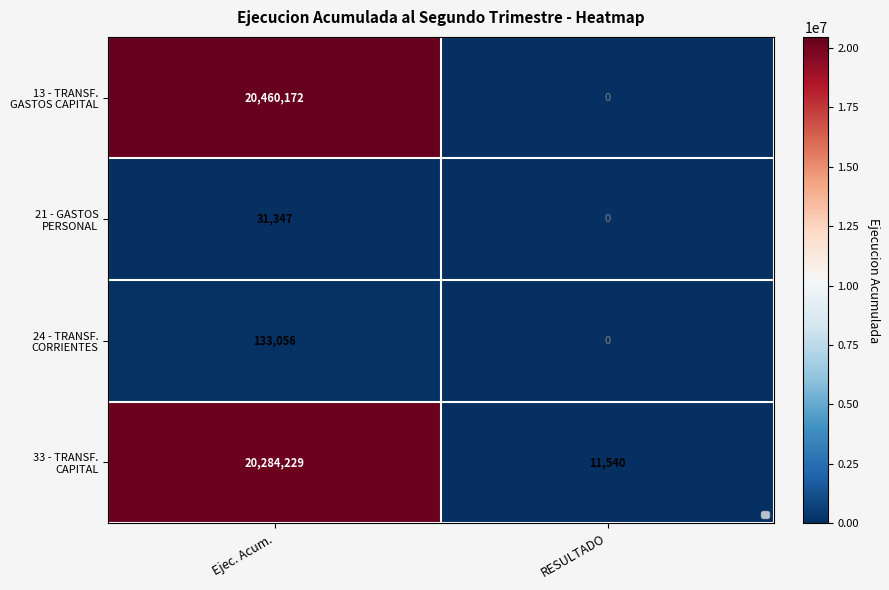

What is the greatest value displayed?

20460172